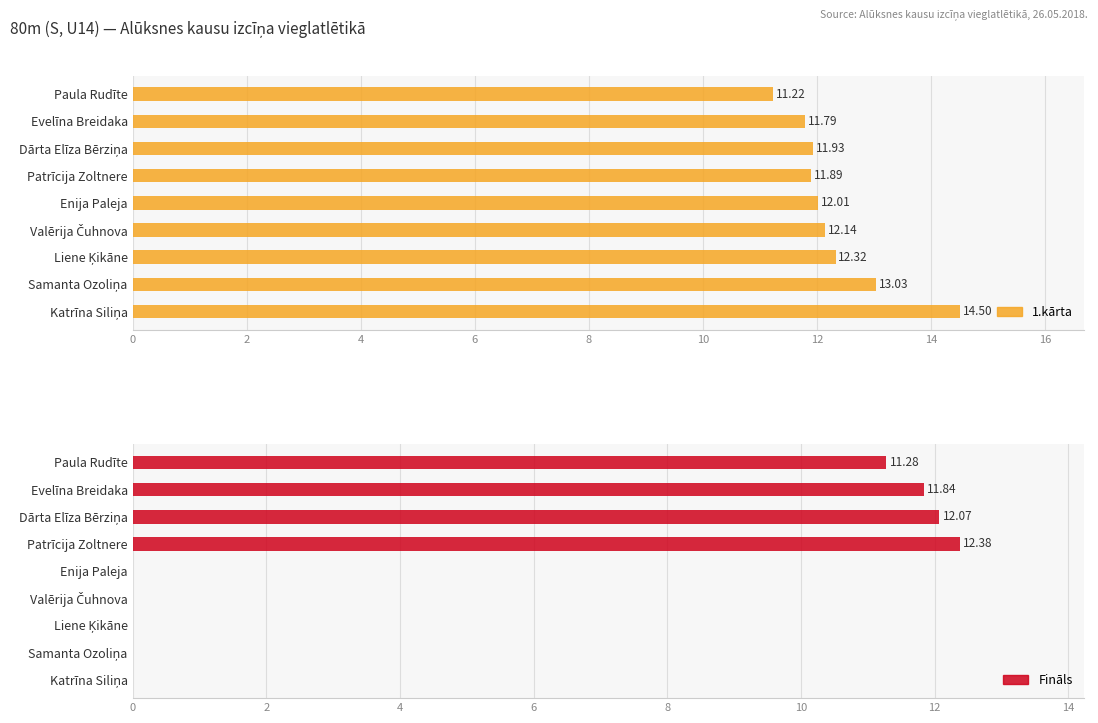

Reading left to right, transcribe all the data shown in this chart.

1.kārta: 11.2	11.8	11.9	11.9	12.0	12.1	12.3	13.0	14.5
Fināls: 11.3	11.8	12.1	12.4	0.0	0.0	0.0	0.0	0.0